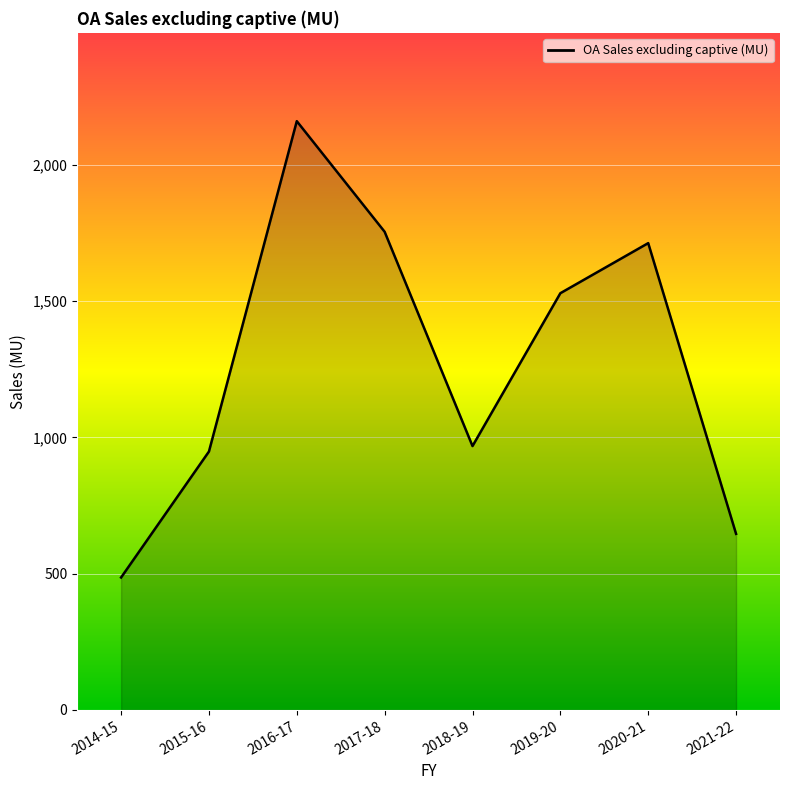

Count the number of data series in this chart.

1